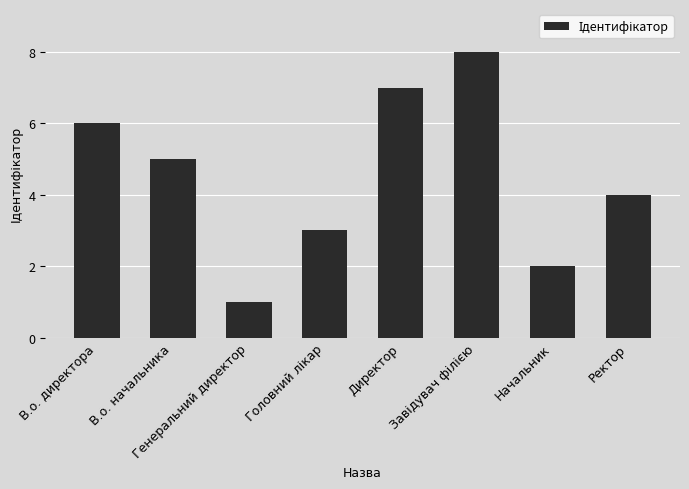

Which category has the lowest value across all series?

Генеральний директор